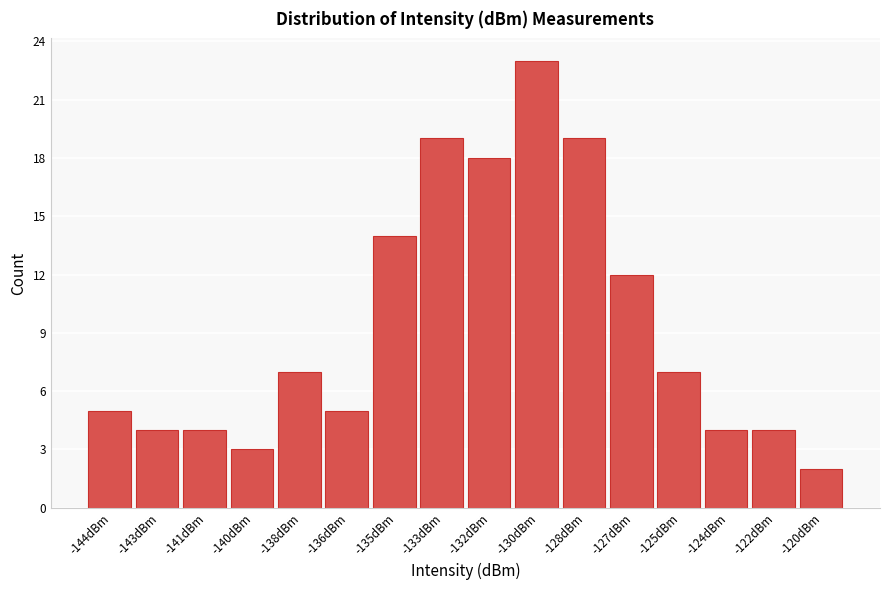

Reading left to right, transcribe all the data shown in this chart.

-144dBm=5	-143dBm=4	-141dBm=4	-140dBm=3	-138dBm=7	-136dBm=5	-135dBm=14	-133dBm=19	-132dBm=18	-130dBm=23	-128dBm=19	-127dBm=12	-125dBm=7	-124dBm=4	-122dBm=4	-120dBm=2